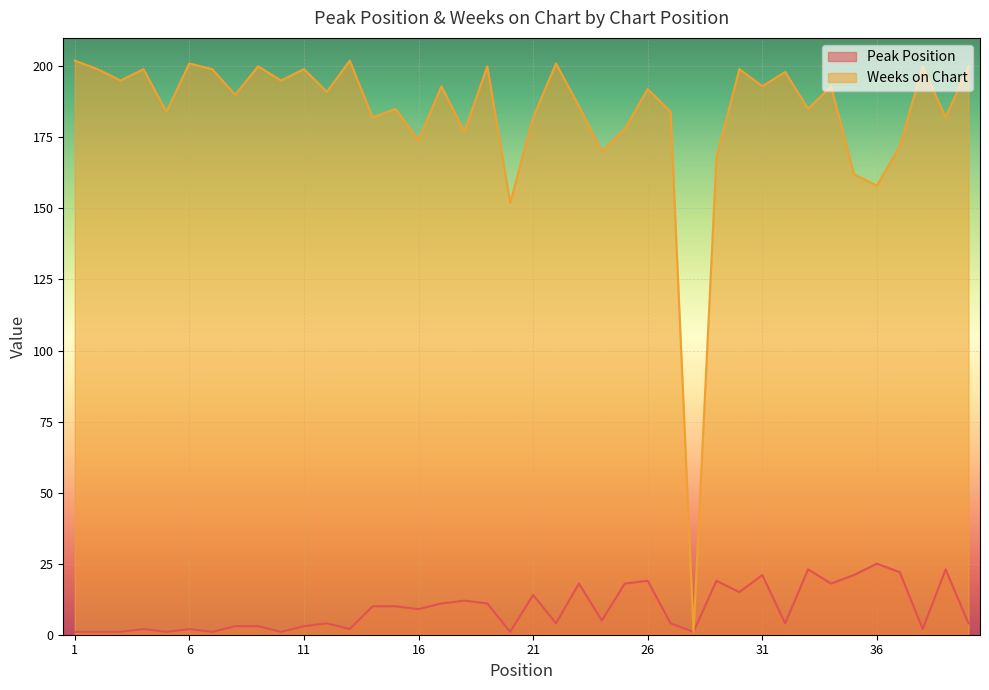

Where is the first local minimum for Weeks on Chart?

3